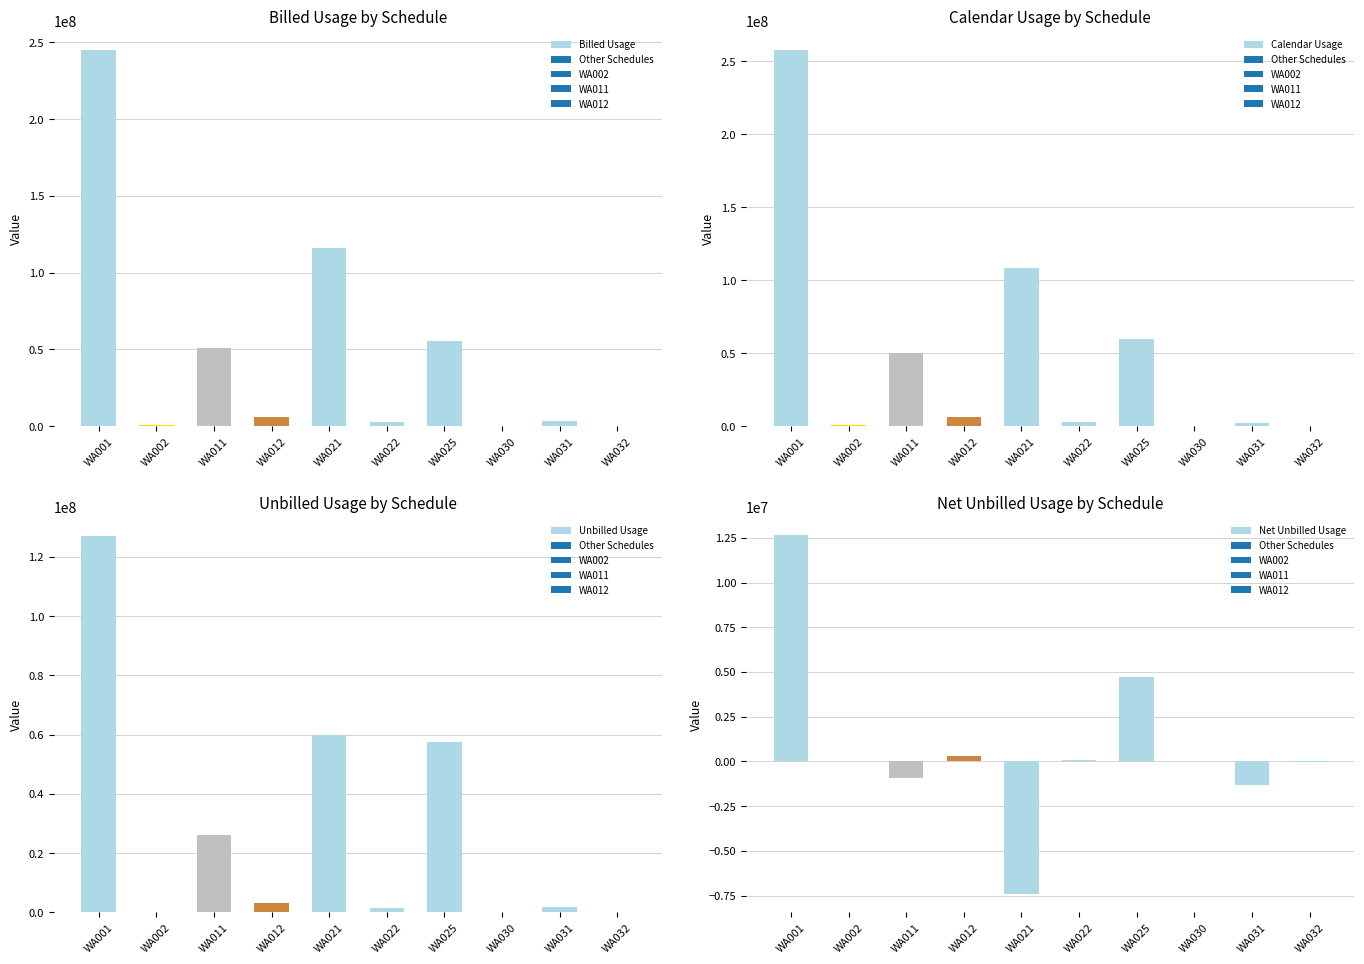

Reading left to right, transcribe all the data shown in this chart.

Billed Usage: WA001=245231487.1	WA002=520127.9	WA011=50926222.6	WA012=6108206.2	WA021=116049949.9	WA022=3066998.3	WA025=55368875.9	WA030=5945.2	WA031=3736712.7	WA032=255625.1
Calendar Usage: WA001=257894897.1	WA002=550140.9	WA011=49994272.6	WA012=6391303.2	WA021=108618753.9	WA022=3135364.3	WA025=60082555.9	WA030=5945.2	WA031=2394651.7	WA032=238818.1
Unbilled Usage: WA001=127093842.0	WA002=269574.0	WA011=26276394.0	WA012=3165785.0	WA021=59753857.0	WA022=1589576.0	WA025=57515285.0	WA030=0.0	WA031=1728595.0	WA032=122329.0
Net Unbilled Usage: WA001=12663410.0	WA002=30013.0	WA011=-931950.0	WA012=283097.0	WA021=-7431196.0	WA022=68366.0	WA025=4713680.0	WA030=0.0	WA031=-1342061.0	WA032=-16807.0